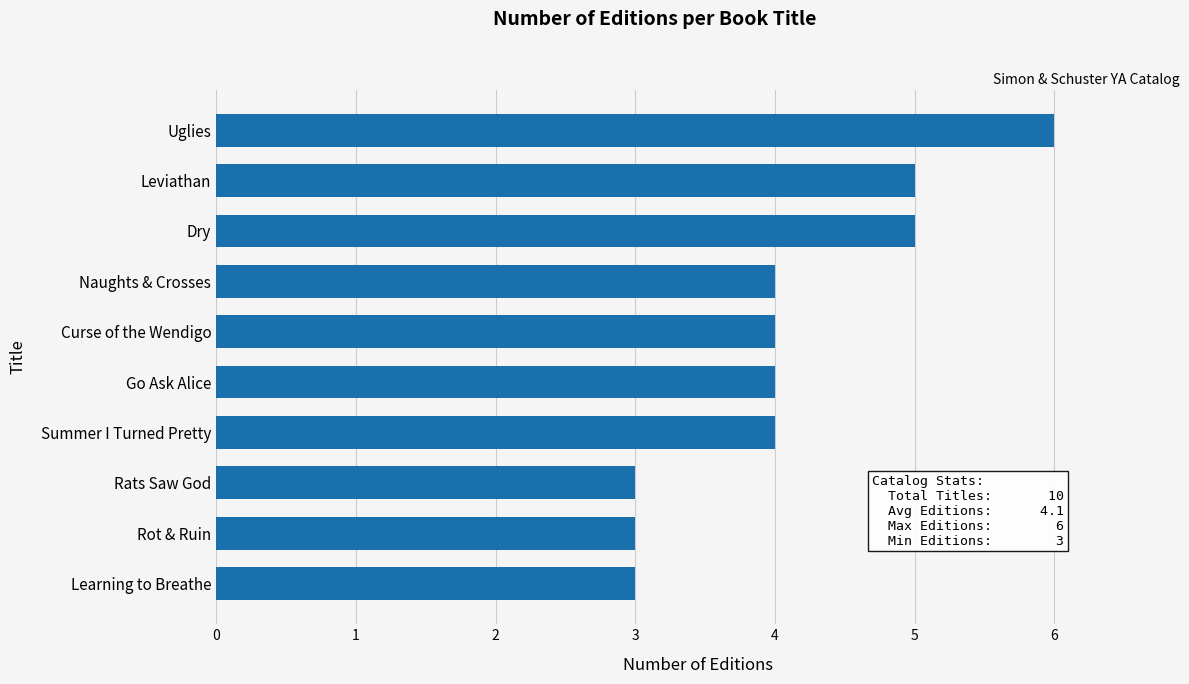

Which category has the highest value across all series?

Uglies